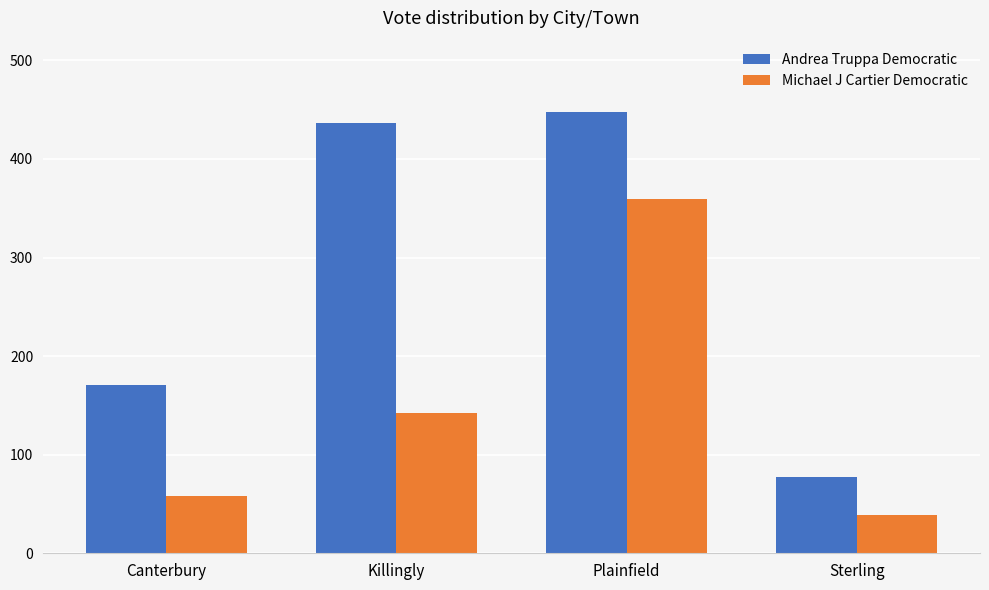

What is the difference between the highest and lowest values at Killingly?

294